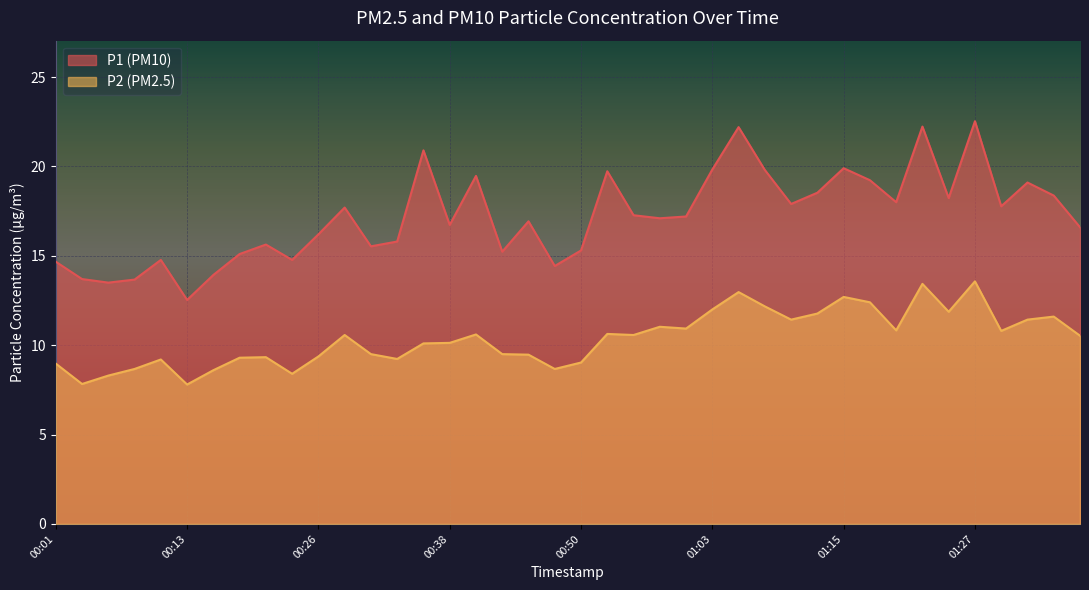

True or false: P2 has a value of 13.0 at 01:05.

True